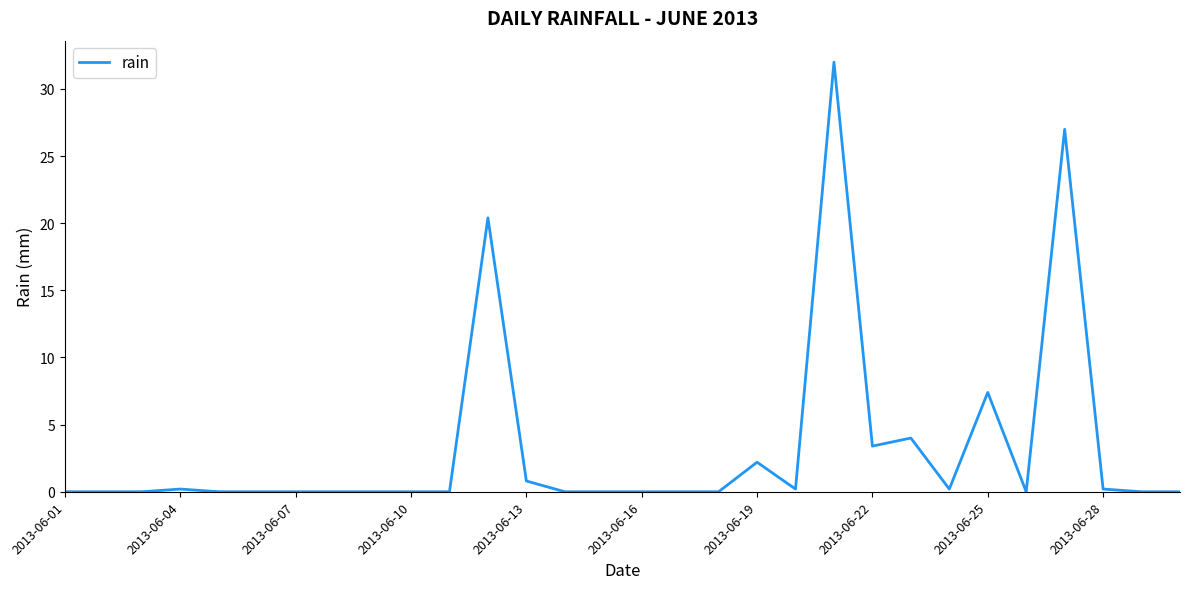

What is the greatest value displayed?

32.0